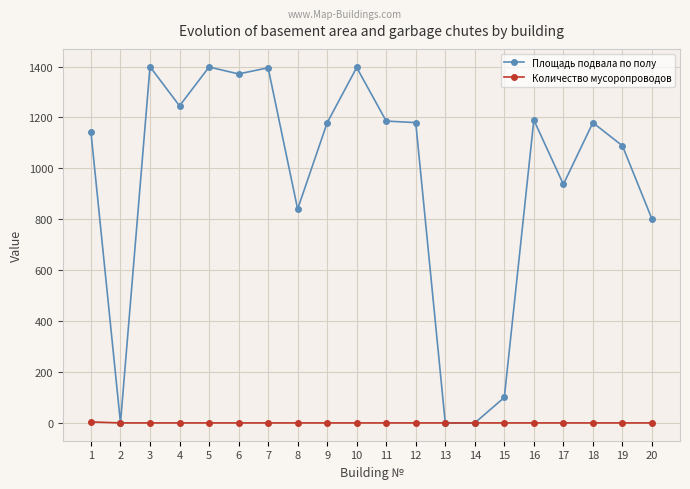

Which series has the largest range (max minus min)?

Площадь подвала по полу